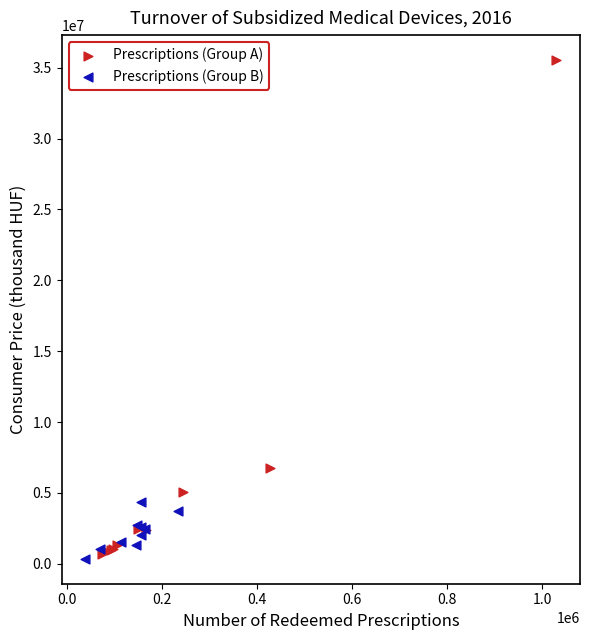

Which series reaches the minimum Y coordinate?

Prescriptions (Group B)